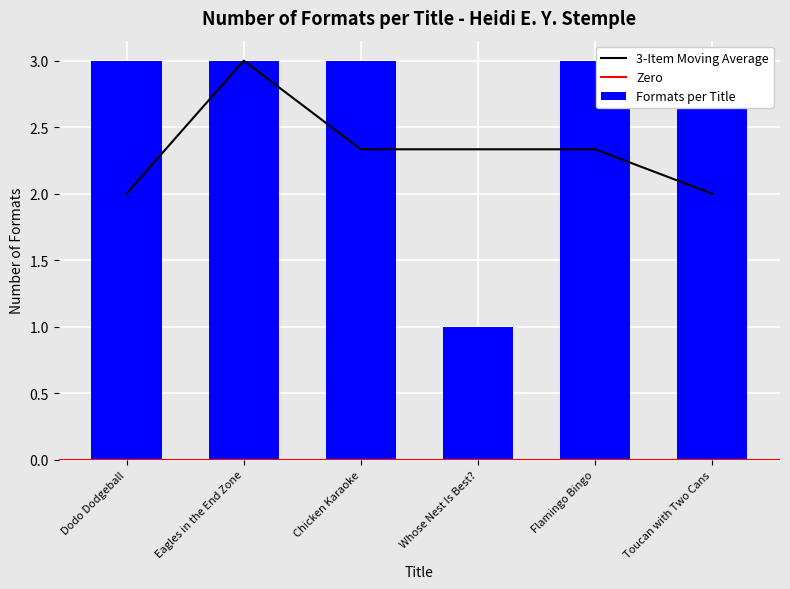

What value does the data have at Dodo Dodgeball?

3